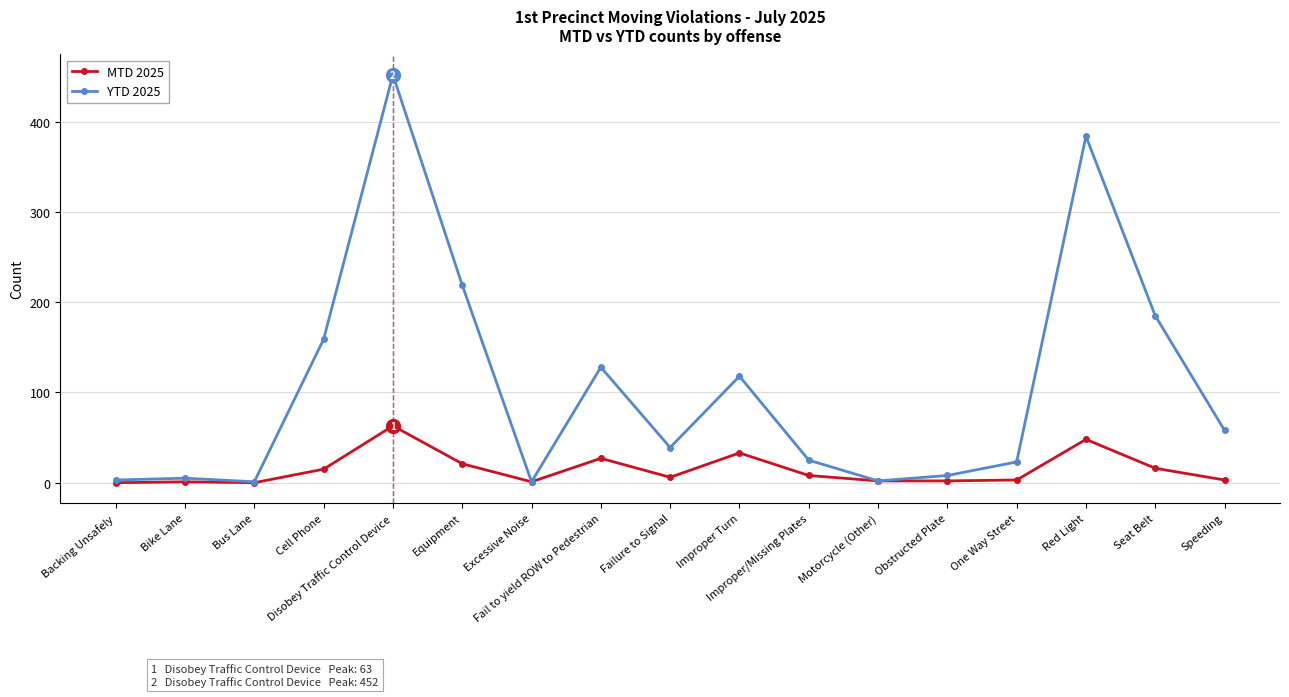

What position from the right is Motorcycle (Other)?

6